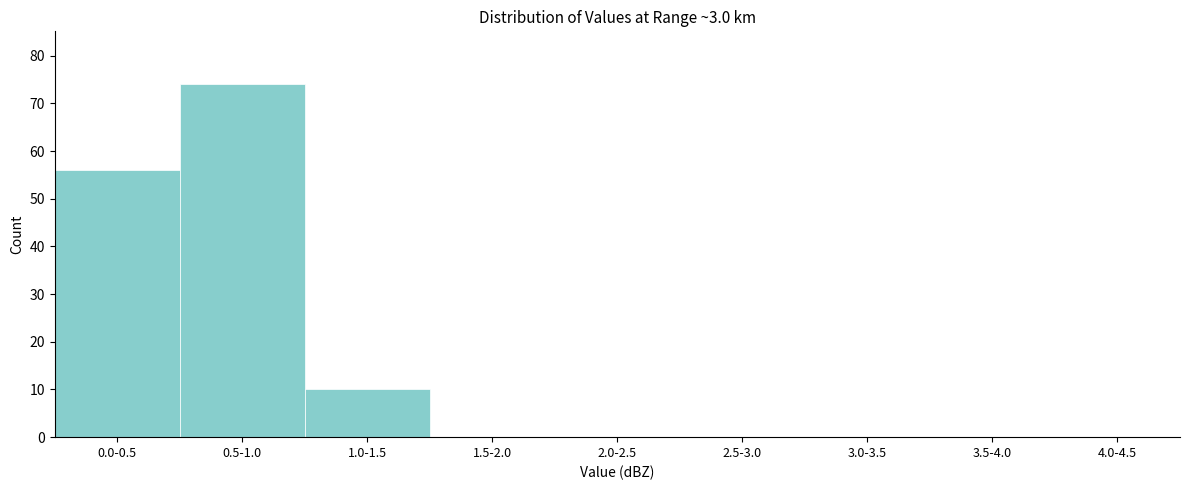

Reading left to right, what are all the values shown in this chart?

0.0-0.5=56	0.5-1.0=74	1.0-1.5=10	1.5-2.0=0	2.0-2.5=0	2.5-3.0=0	3.0-3.5=0	3.5-4.0=0	4.0-4.5=0